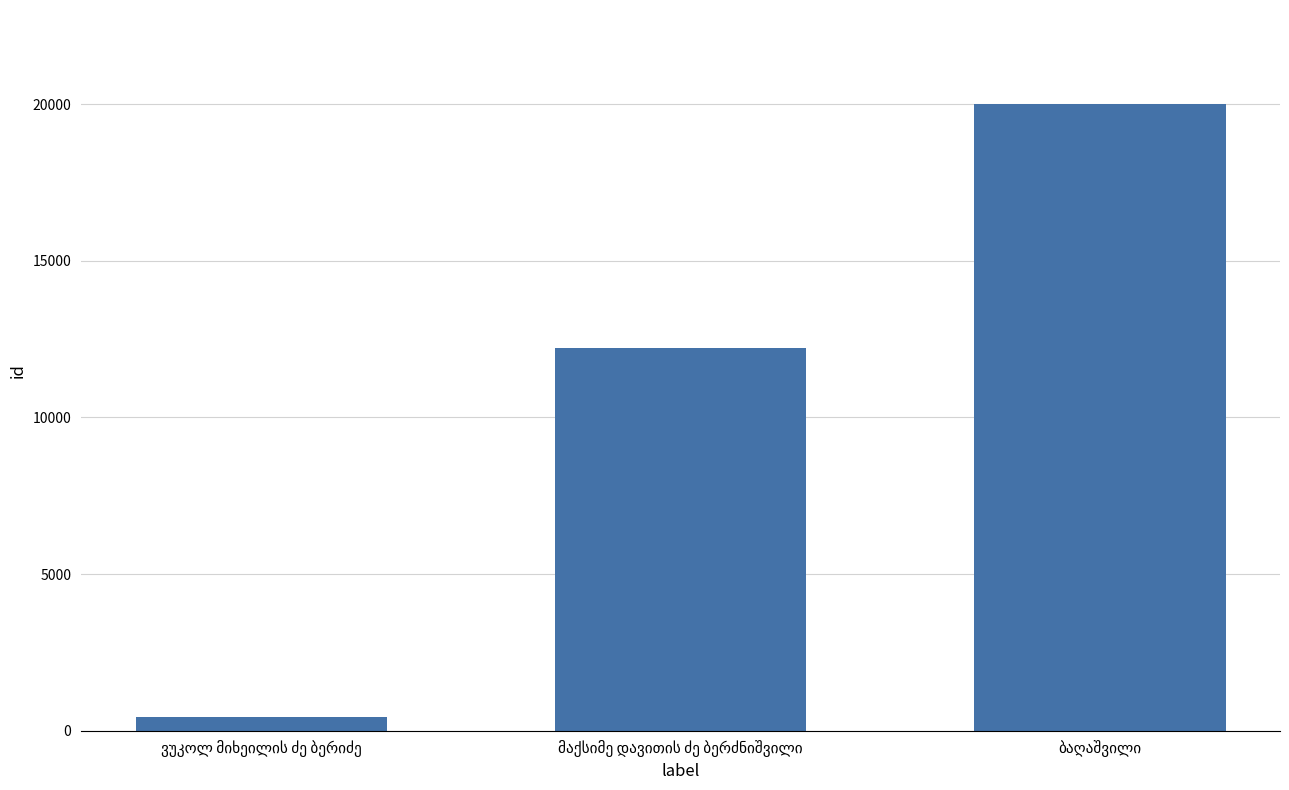

What is the value of the 2nd bar from the left?

12228